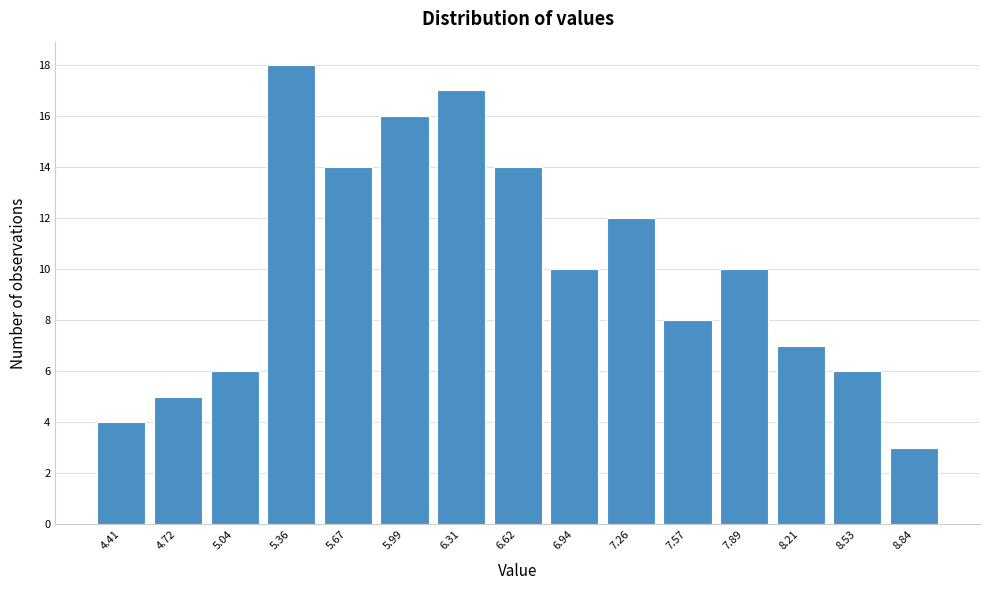

How tall is the bar that spans 6.15 to 6.45 on the x-axis? Neither the bar edges nor the heights are printed on the chart, so give them approximately, as read against the axes.

17